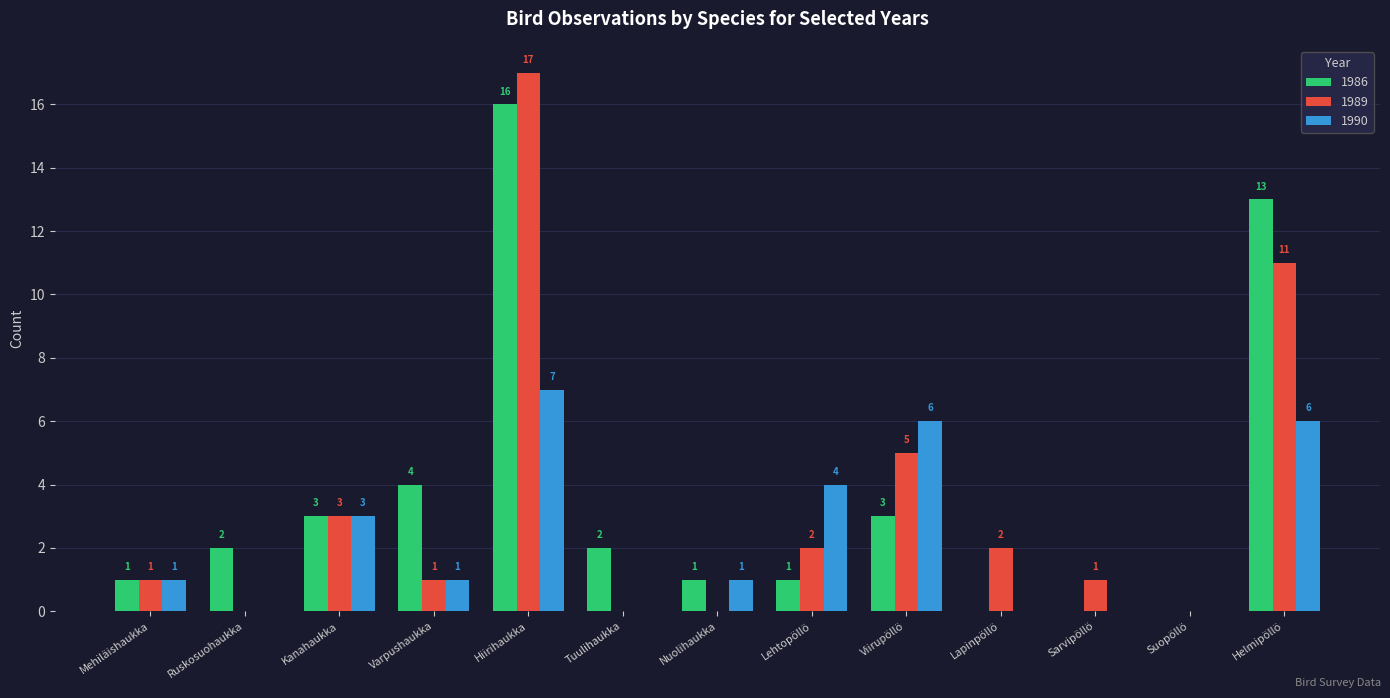

How many groups of bars are there?

13